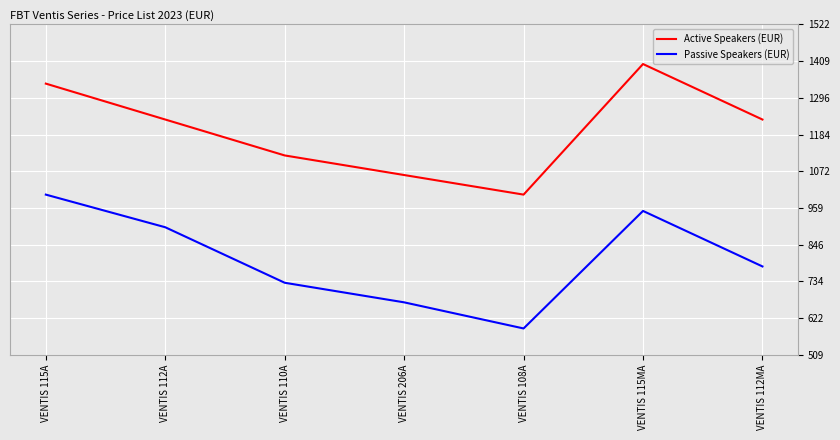

Rank the series at VENTIS 112A from highest to lowest value.

Active Speakers (EUR), Passive Speakers (EUR)